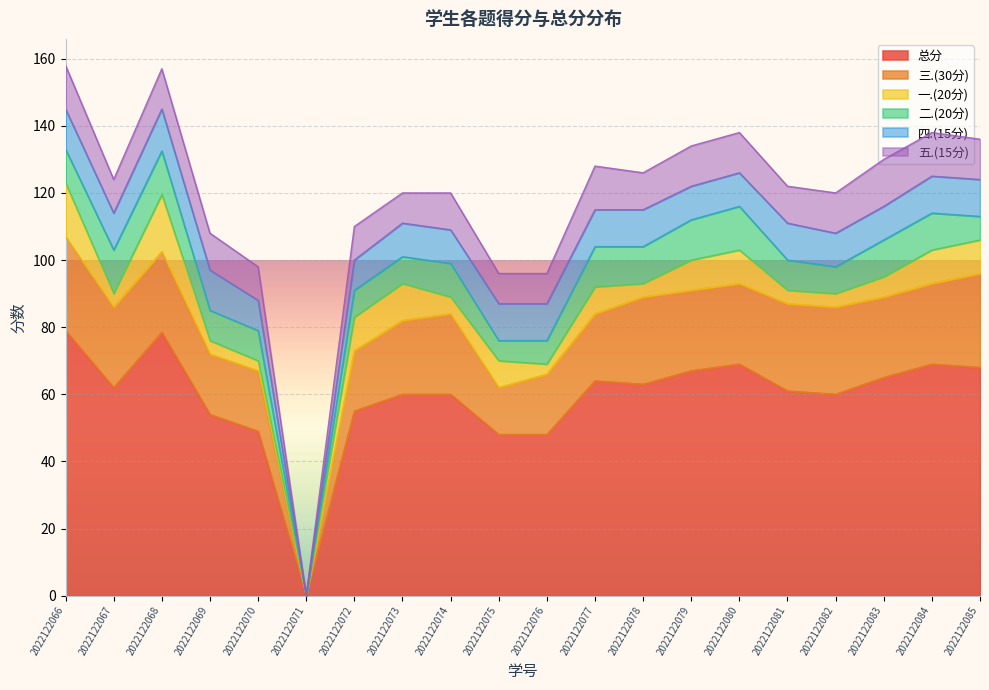

What is the difference between the second highest and minimum values in the 五.(15分) series?

13.0